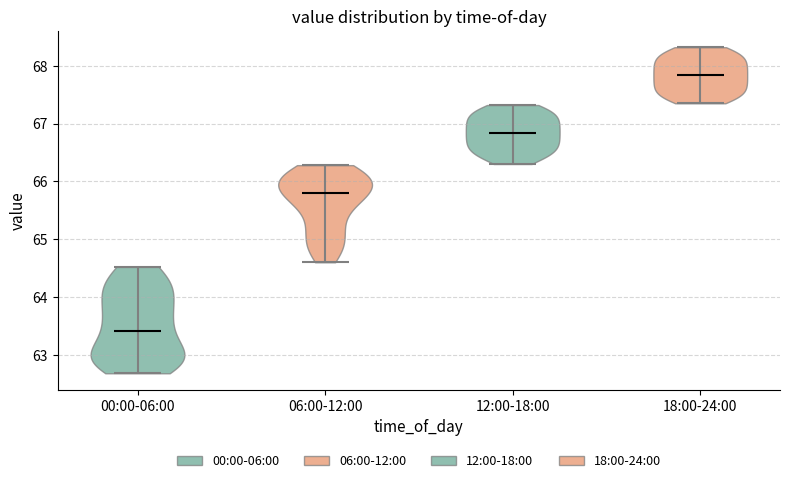

What is the lowest point the violin for 12:00-18:00 reaches on the y-axis? The values are not printed on the chart, so give them approximately, as read against the axis.

66.3